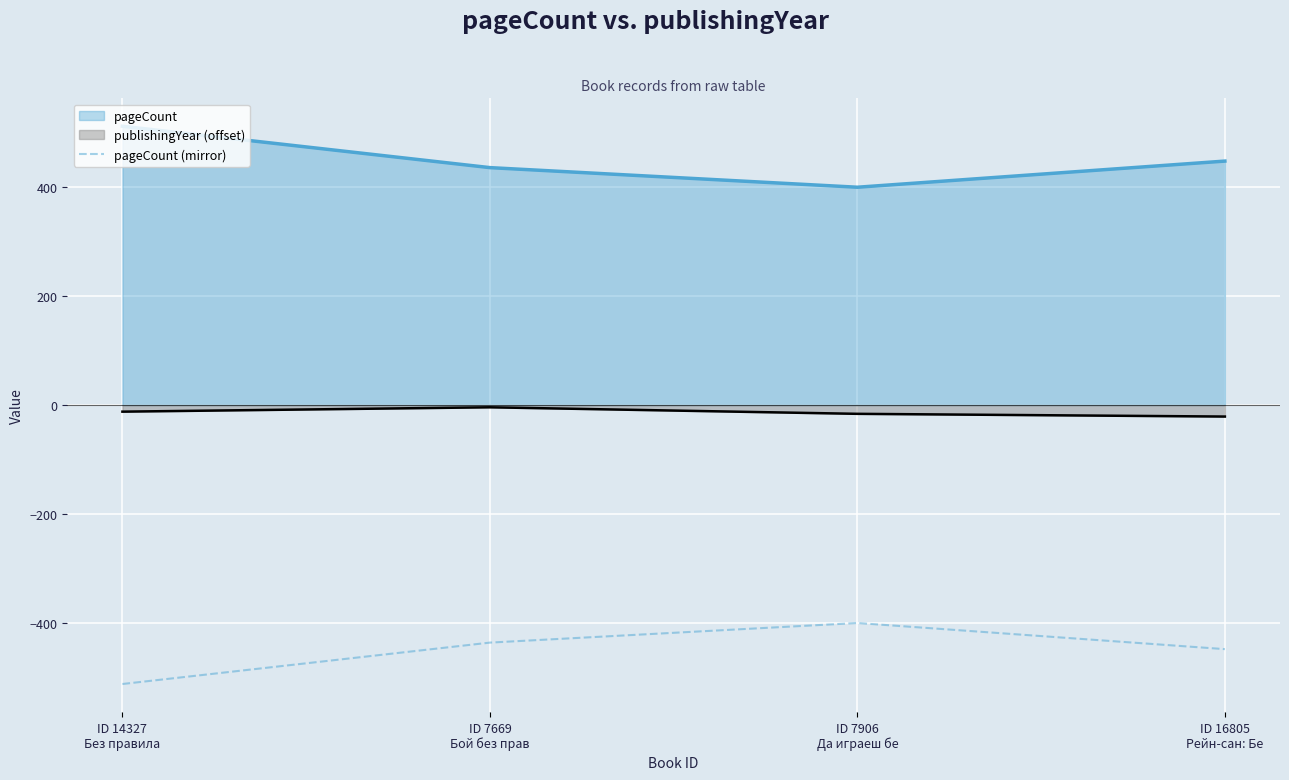

What is the label of the 2nd point from the left?

ID 7669
Бой без прав